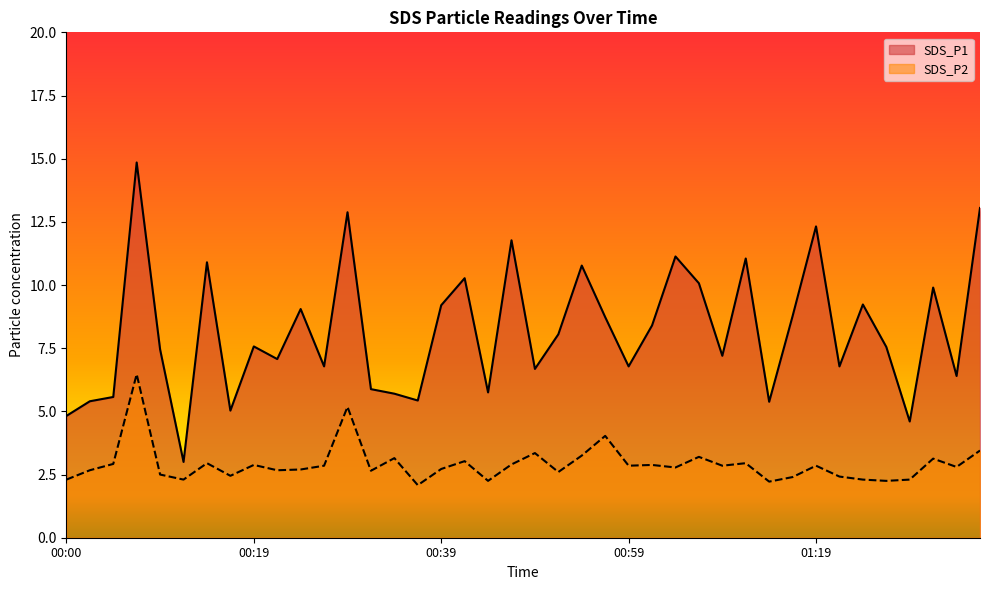

How many lines are shown in the chart?

2